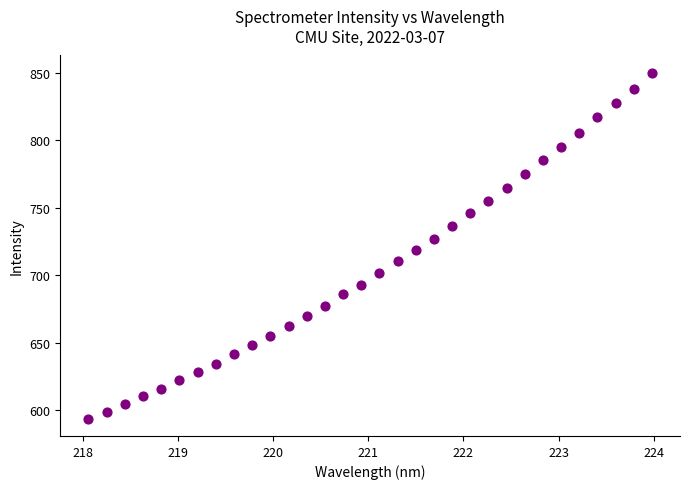

What is the range of Y values (max minus min)?

256.1